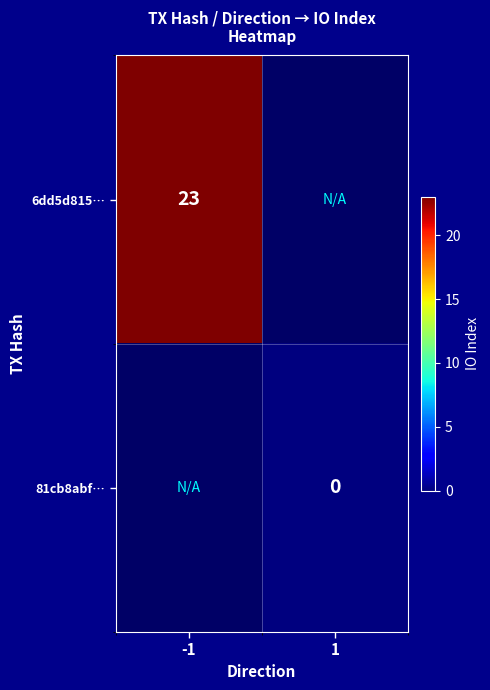

Is the value of 6dd5d815… at -1 greater than the value of 81cb8abf… at 1?

Yes